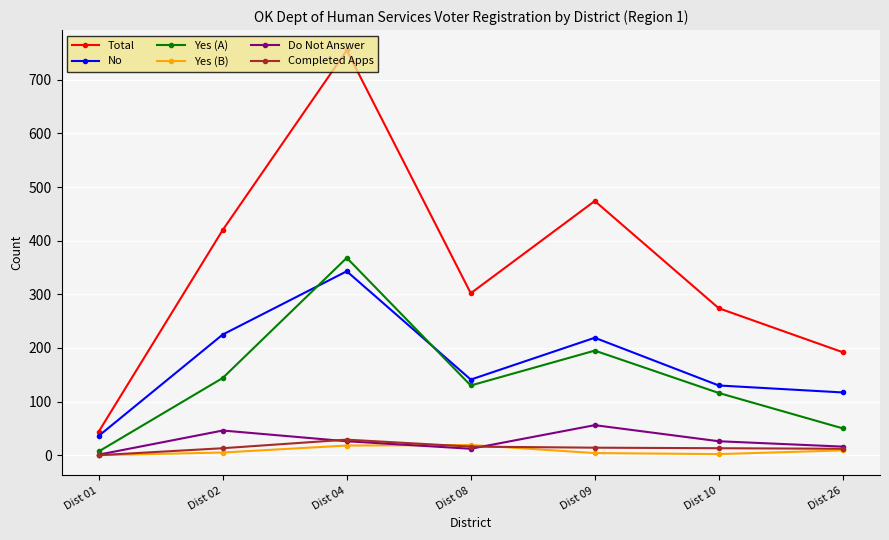

What is the value of the Total point at the 2nd from the left?

420